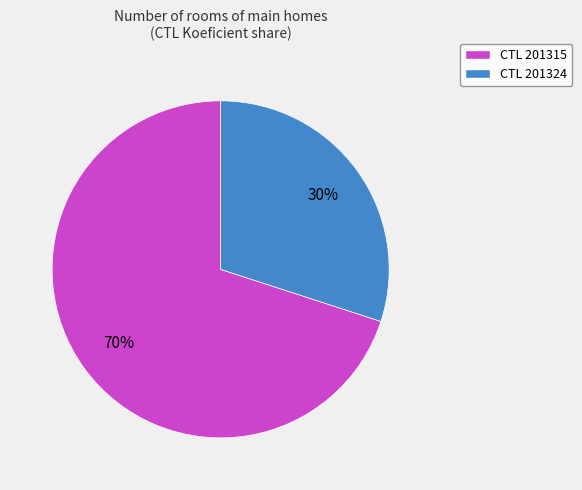

How many slices are in this pie chart?

2